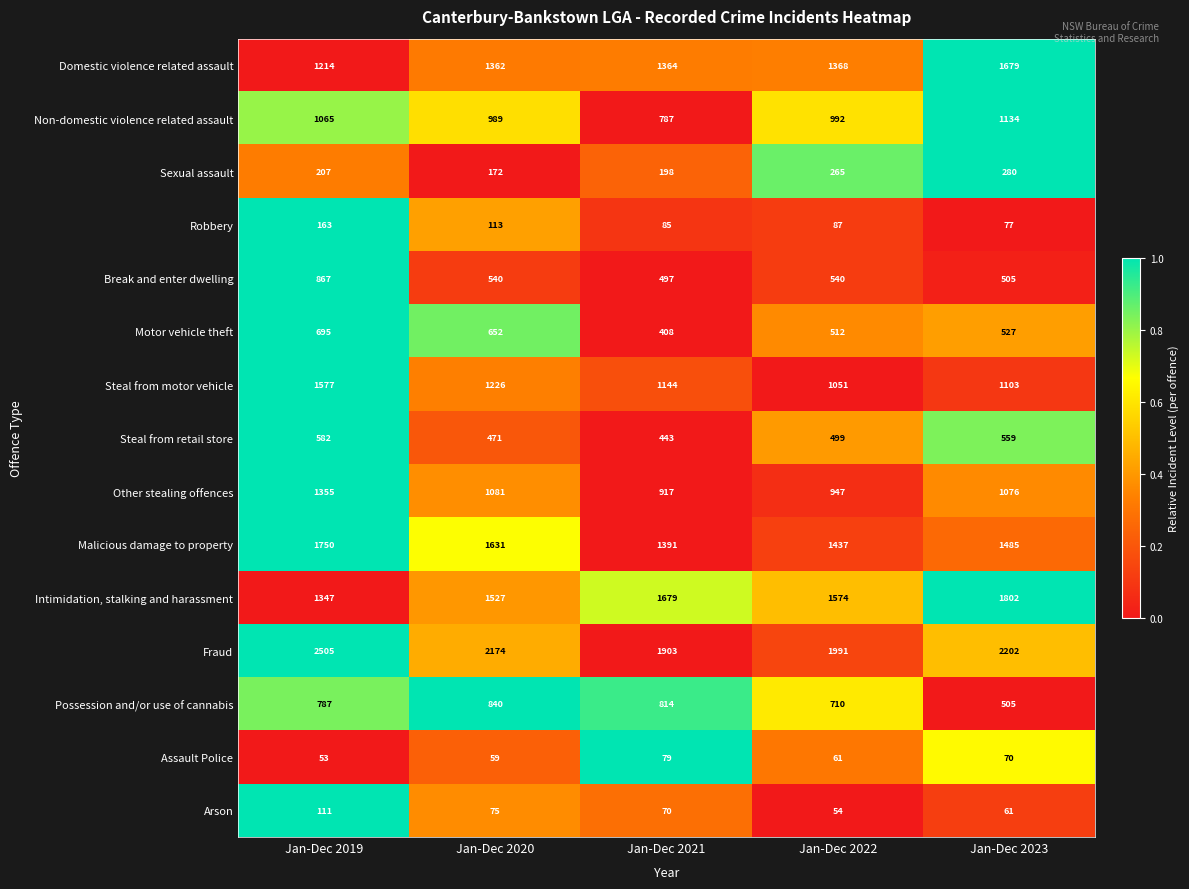

Which series has the widest spread of values?

Fraud